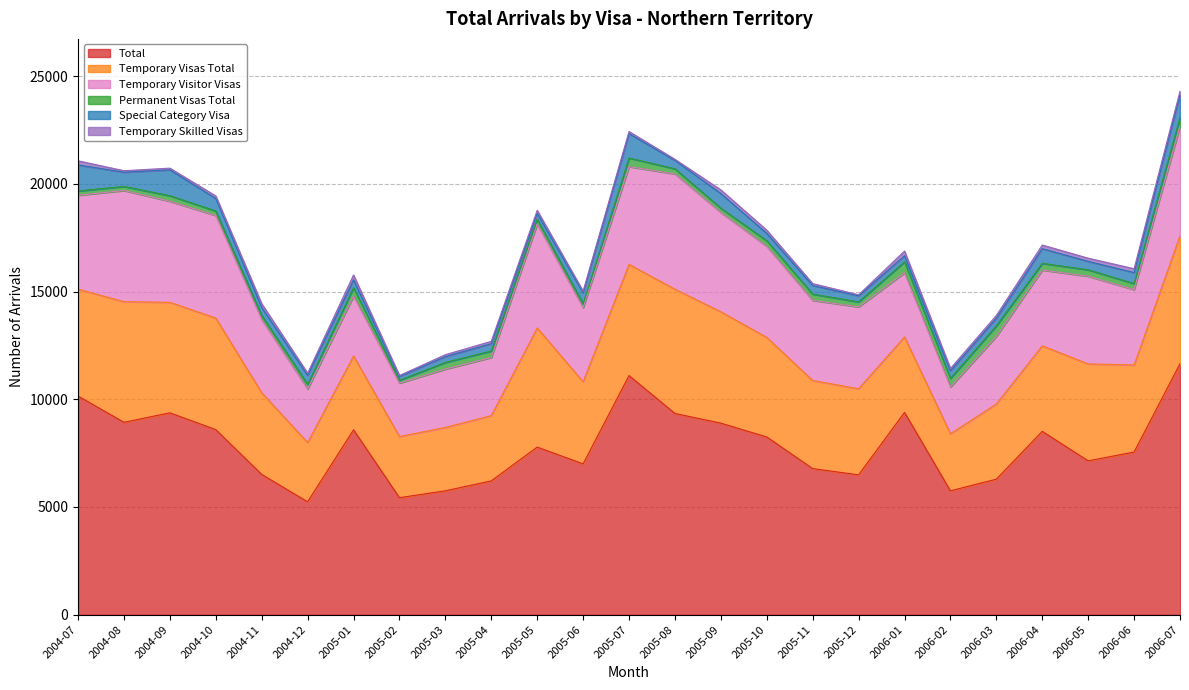

Which series has the widest spread of values?

Total